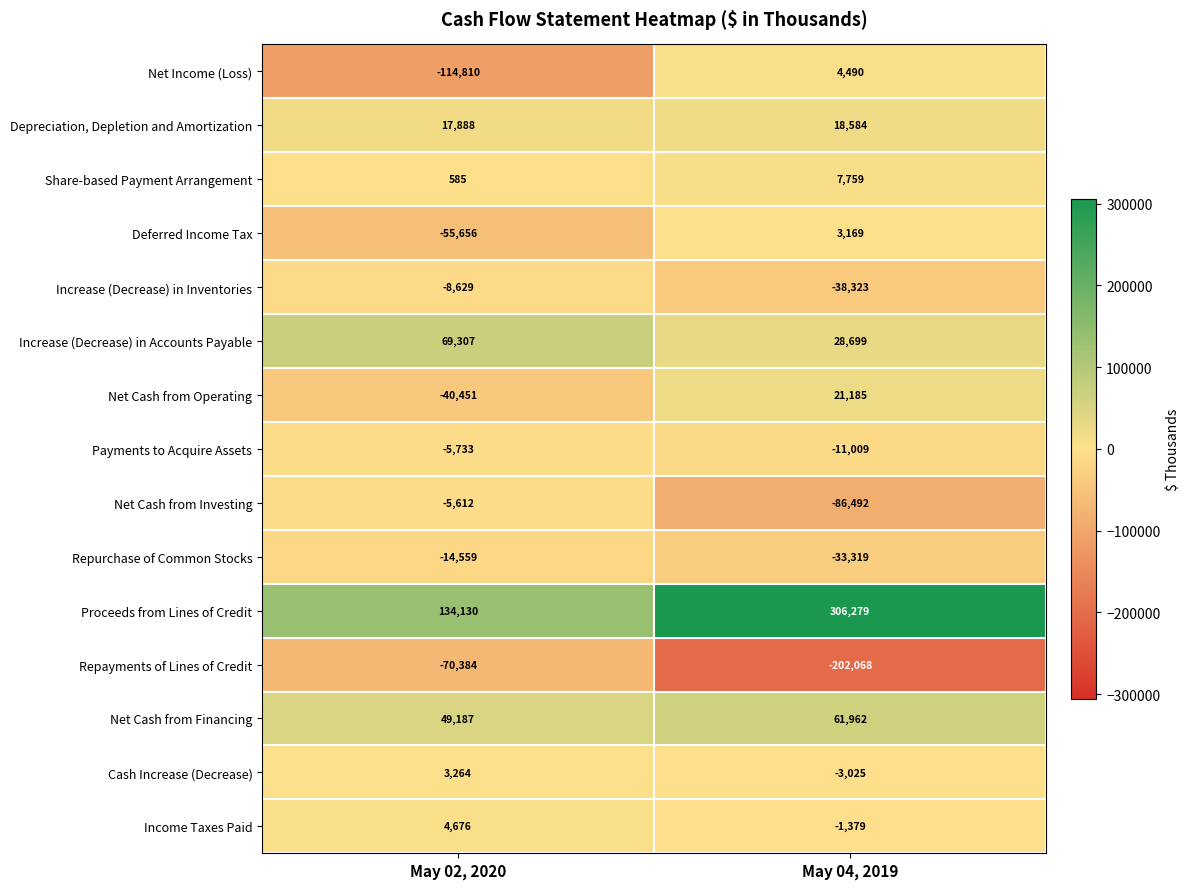

Count the number of data series in this chart.

15